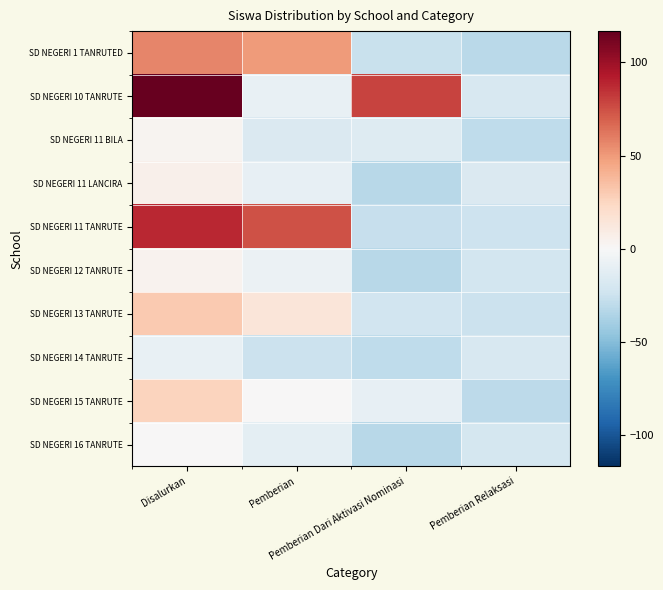

Which label corresponds to the smallest value in the chart?

Pemberian Dari Aktivasi Nominasi